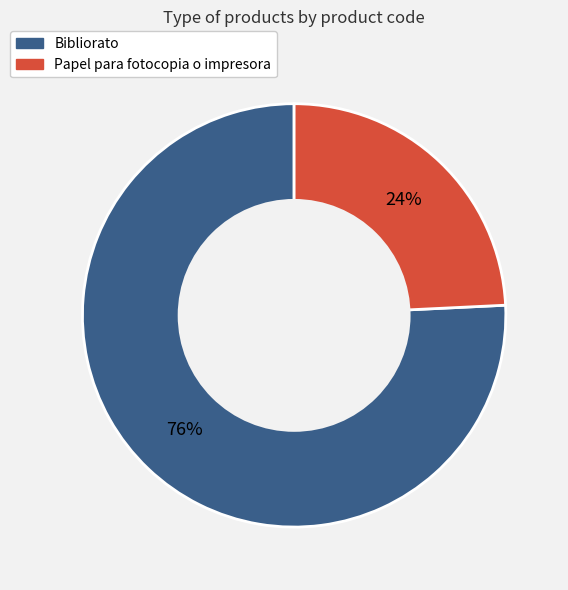

How many segments does this pie chart have?

2